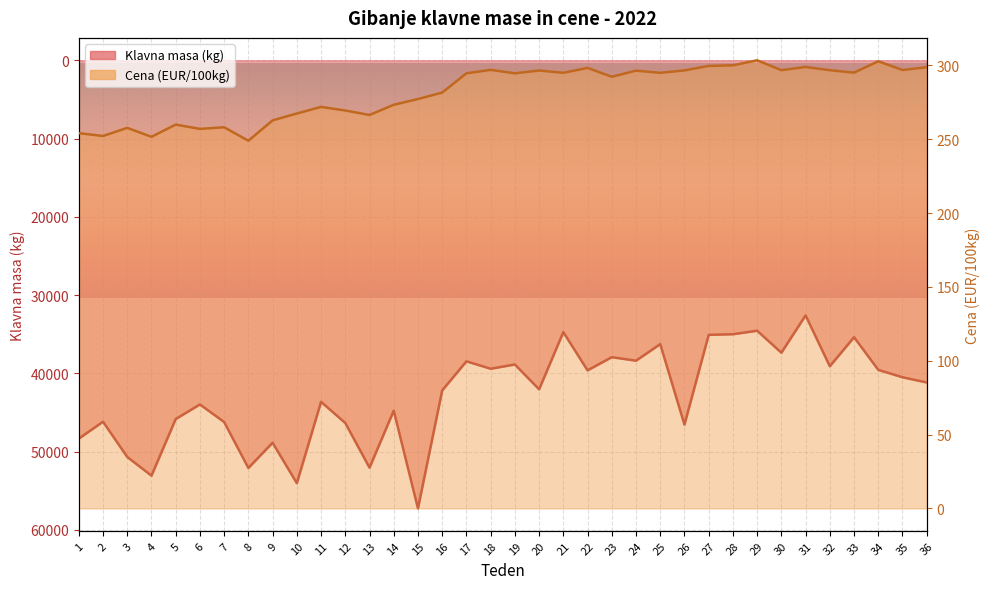

What are all the series names shown in the legend?

Klavna masa (kg), Cena (EUR/100kg)